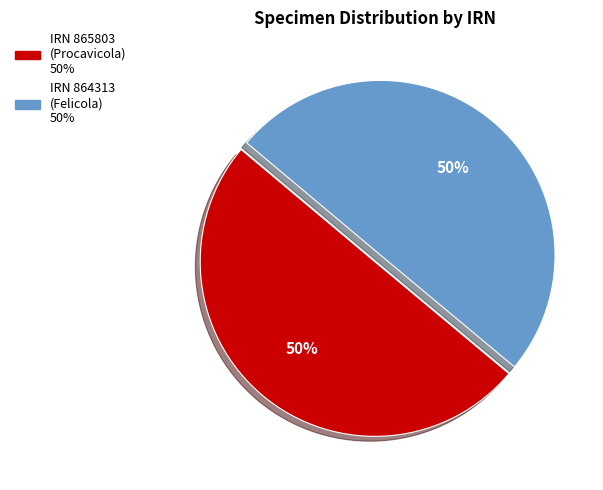

To the nearest percent, what is the average slice percentage?

50%